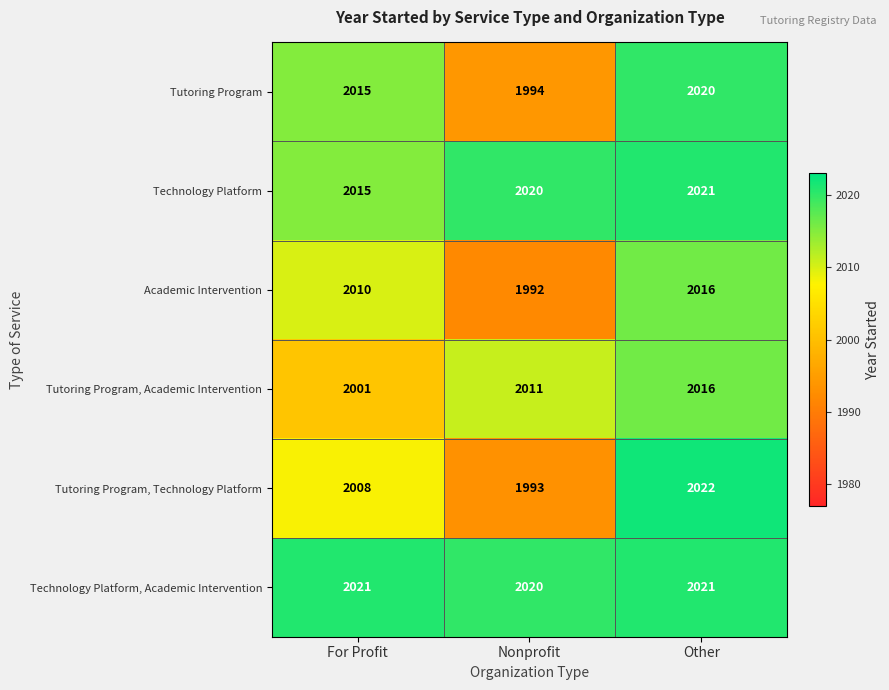

Count the Technology Platform, Academic Intervention values in the range 2020 to 2021.

3